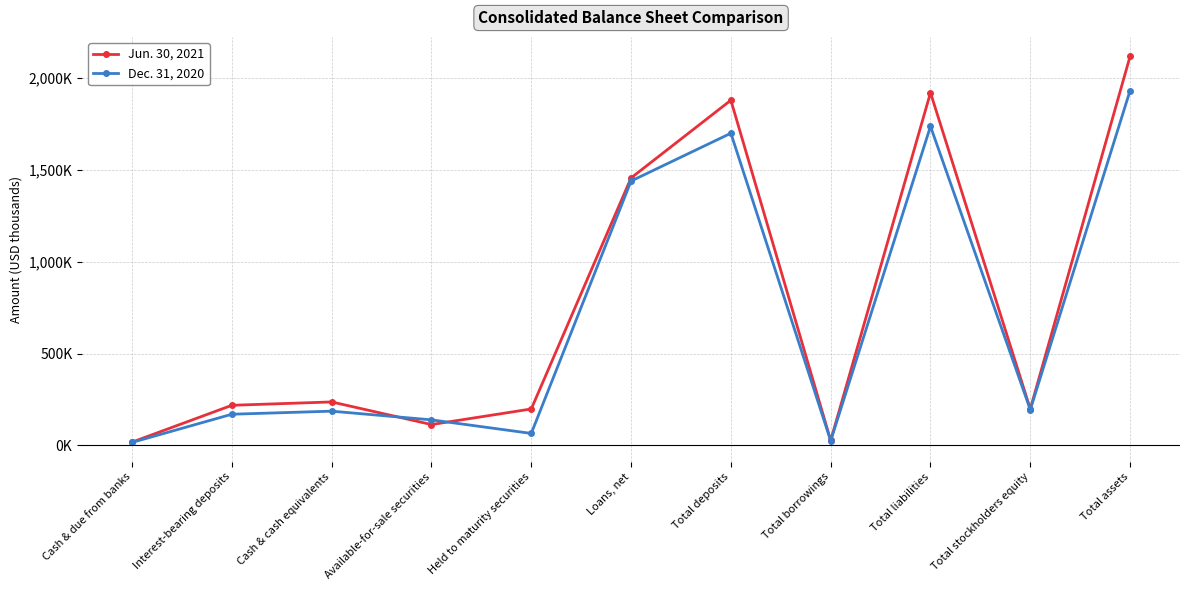

The Jun. 30, 2021 series shows 141233 at Interest-bearing deposits. True or false?

False